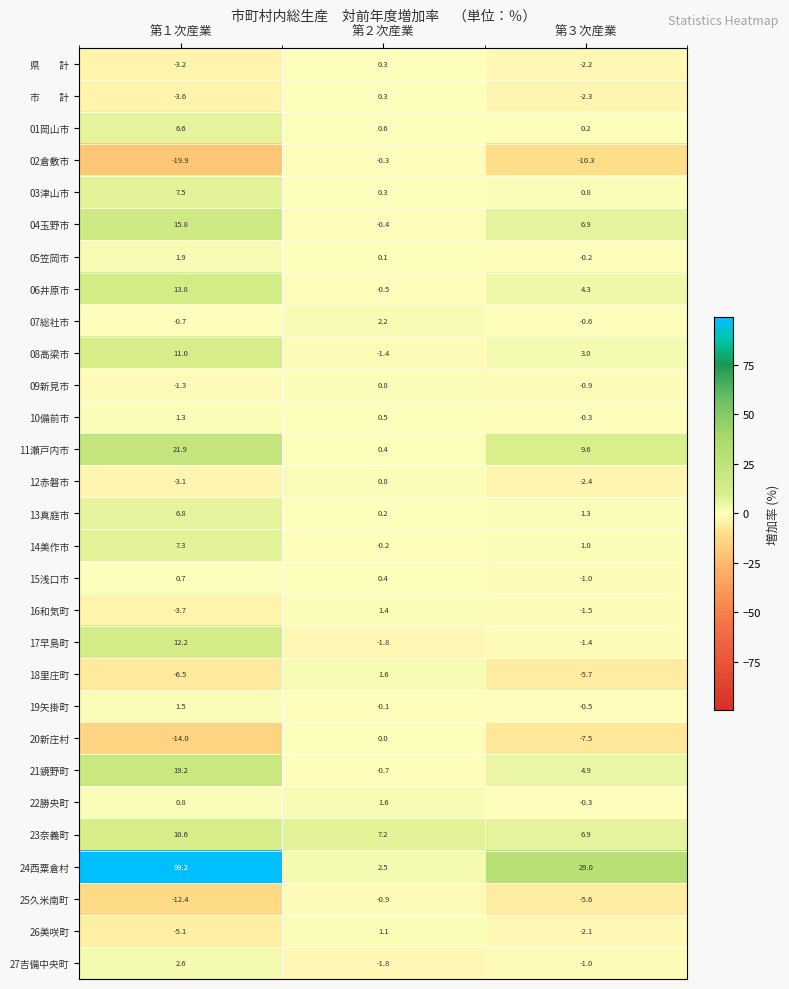

At which label is 12赤磐市 closest to -1?

第３次産業